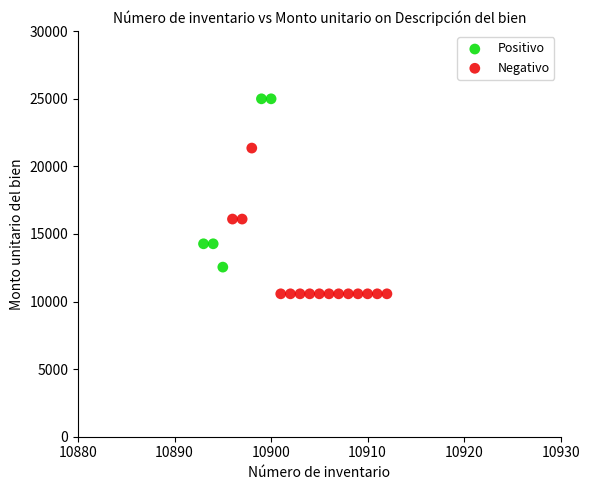

Which series reaches the maximum Y coordinate?

Positivo